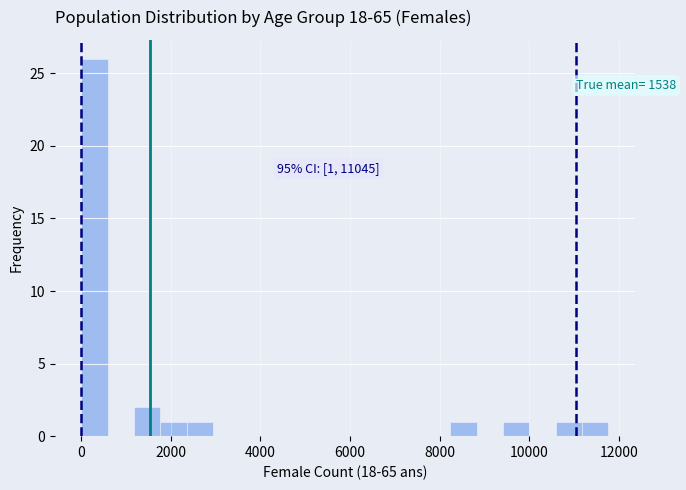

Read against the x-axis, roughly where is the centre of the tallest bar?

200